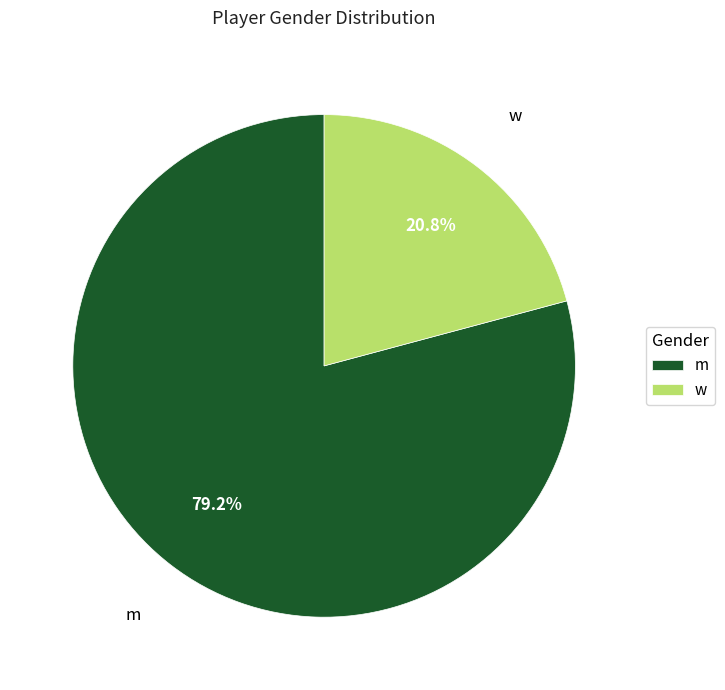

How many segments does this pie chart have?

2